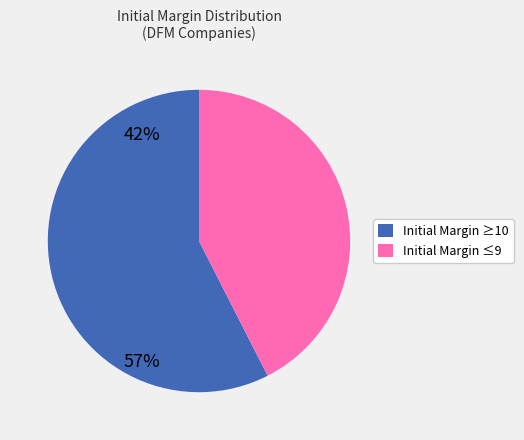

Is there a majority slice in this chart?

Yes